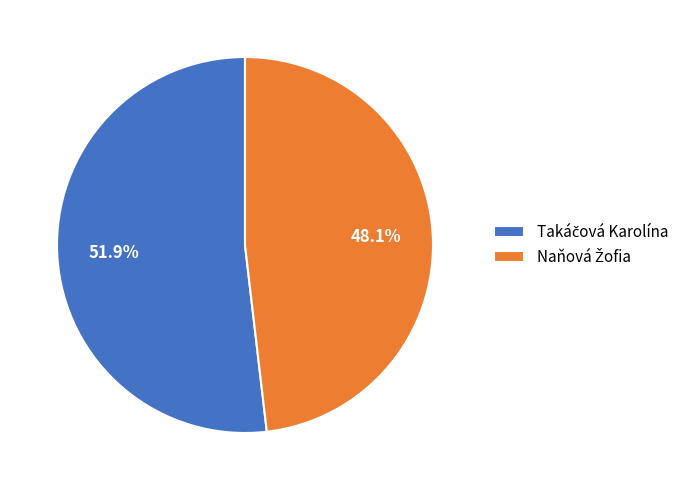

Is there any slice that represents more than half of the pie?

Yes